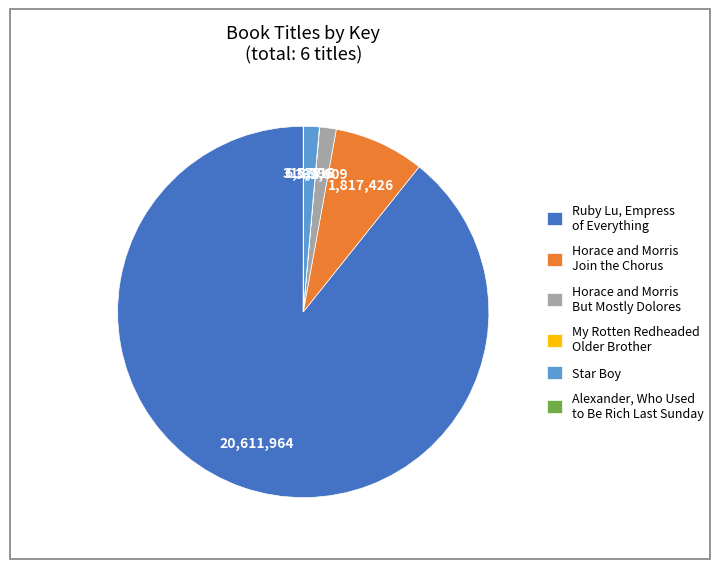

Which category accounts for the majority?

Ruby Lu, Empress of Everything